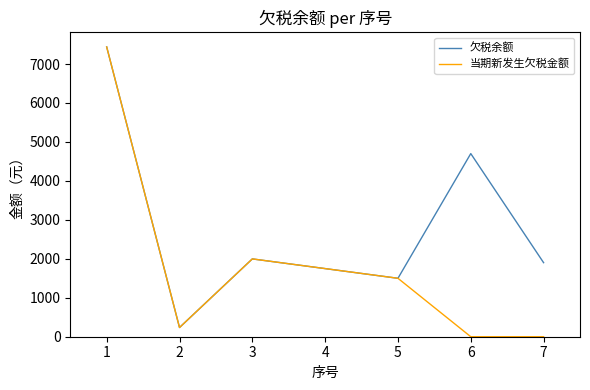

What are all the series names shown in the legend?

欠税余额, 当期新发生欠税金额